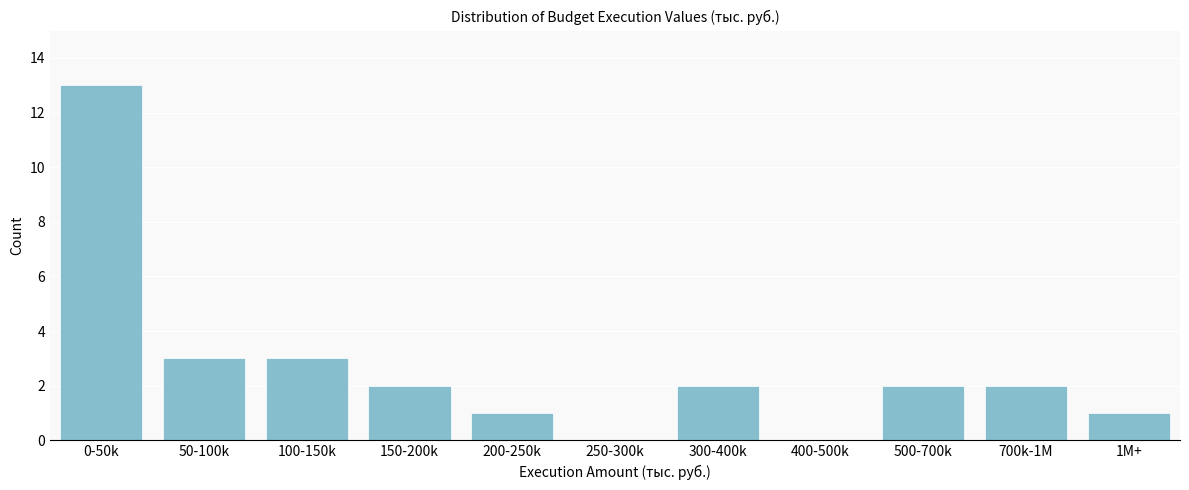

Reading left to right, transcribe all the data shown in this chart.

0-50k=13	50-100k=3	100-150k=3	150-200k=2	200-250k=1	250-300k=0	300-400k=2	400-500k=0	500-700k=2	700k-1M=2	1M+=1